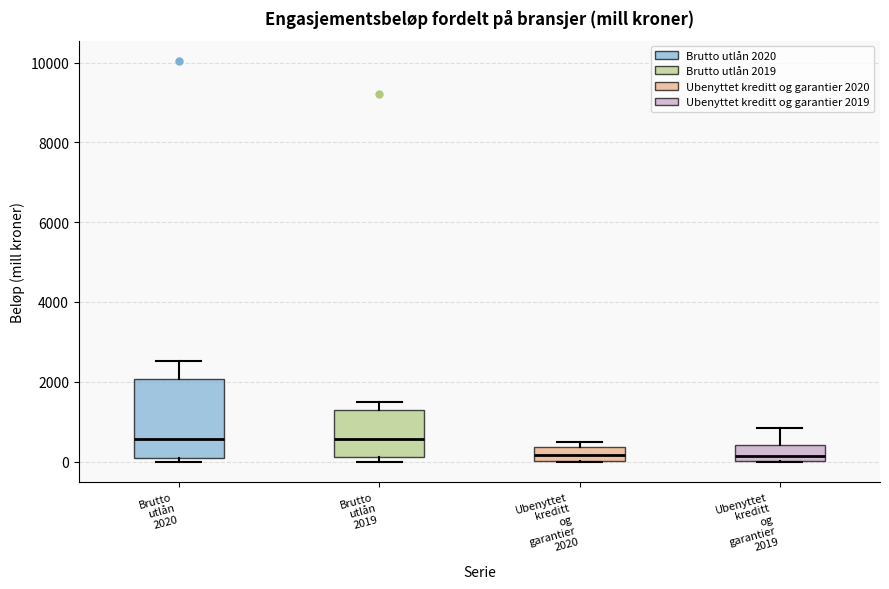

Reading left to right, transcribe this box plot: for each box, give where its median line is, the range the box spans, and where its two whiskers end, as read against the y-axis. The values are not printed on the chart, so give them approximately, as read against the axis.

Brutto utlån 2020: median 600, box 0 to 2000, whiskers 0 (just below the box's lower edge) to 2600
Brutto utlån 2019: median 600, box 200 to 1200, whiskers 0 to 1400
Ubenyttet kreditt og garantier 2020: median 200, box 0 to 400, whiskers 0 to 600
Ubenyttet kreditt og garantier 2019: median 200, box 0 to 400, whiskers 0 to 800